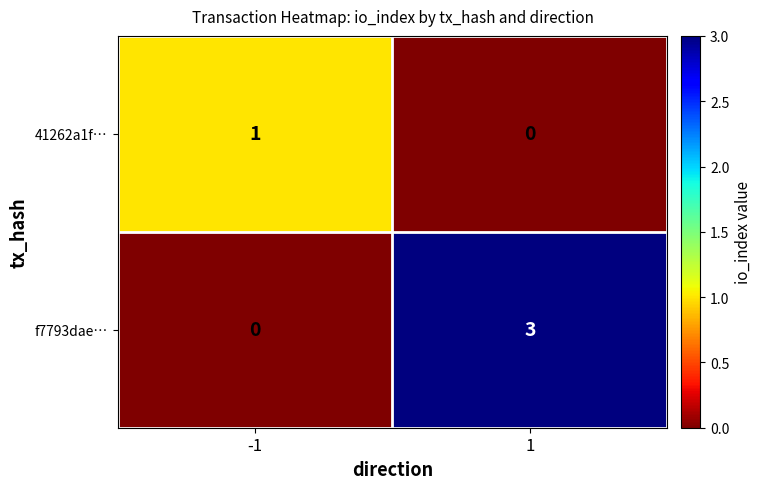

List the series in order of their overall mean, highest first.

f7793dae…, 41262a1f…